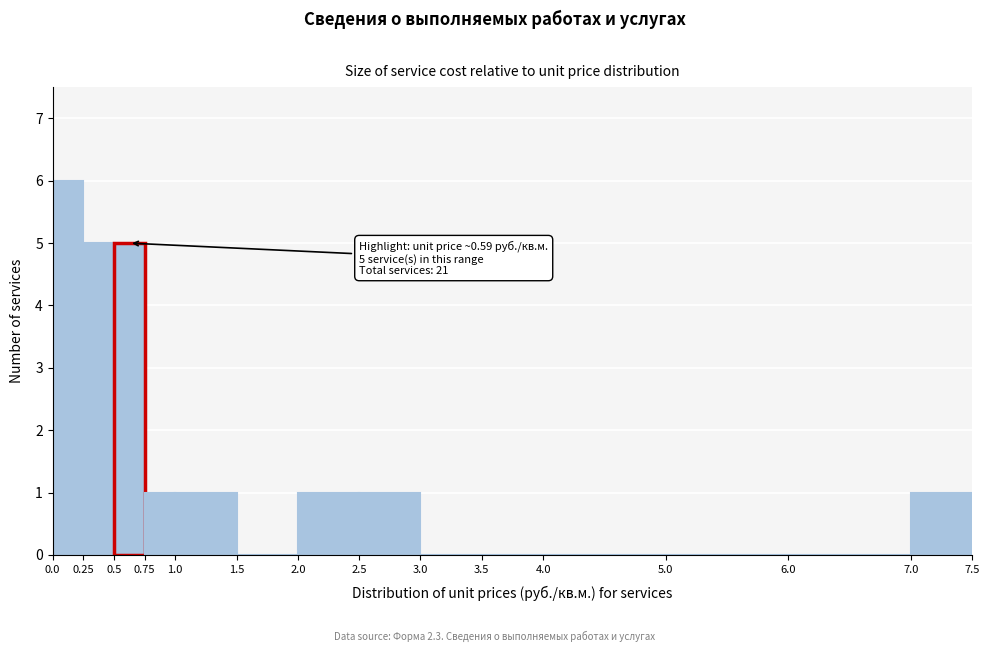

Which range on the x-axis has the tallest bar?

0.0 to 0.25